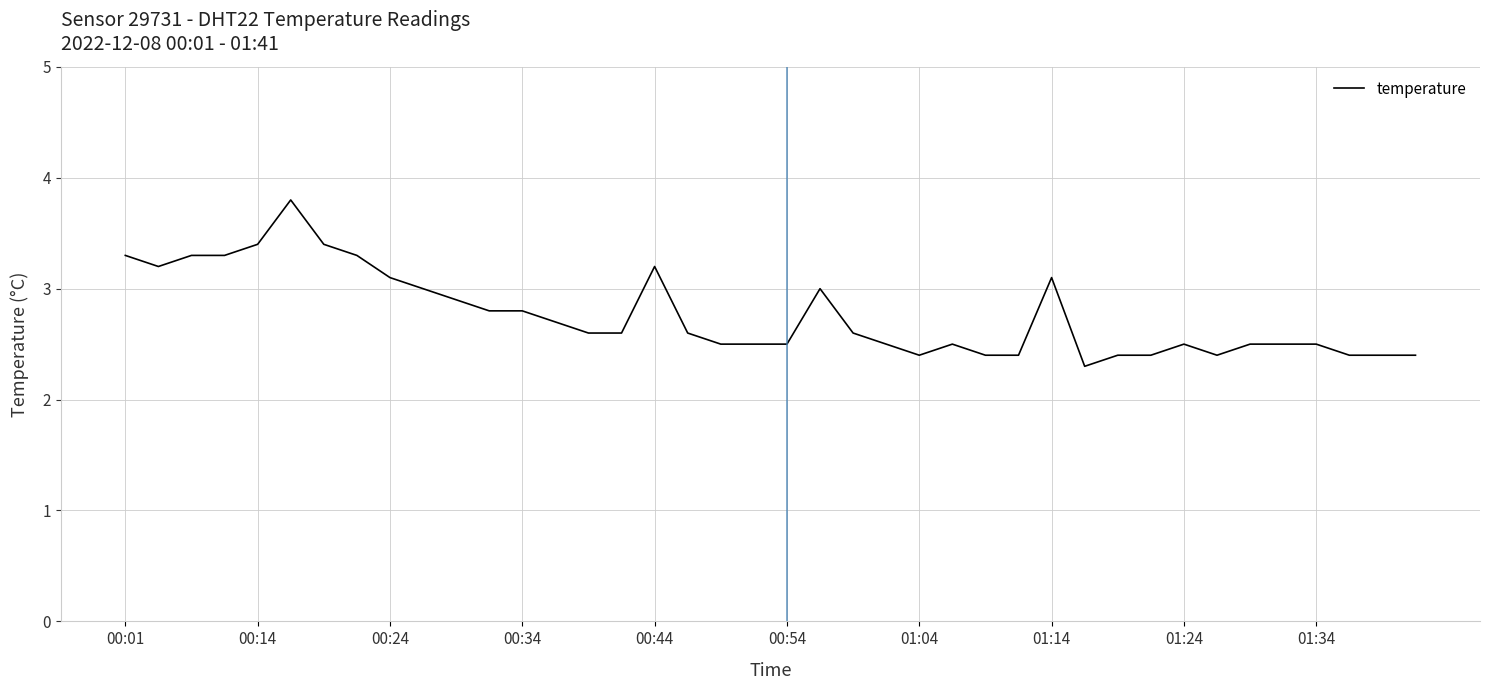

What is the minimum value shown in the chart?

2.3